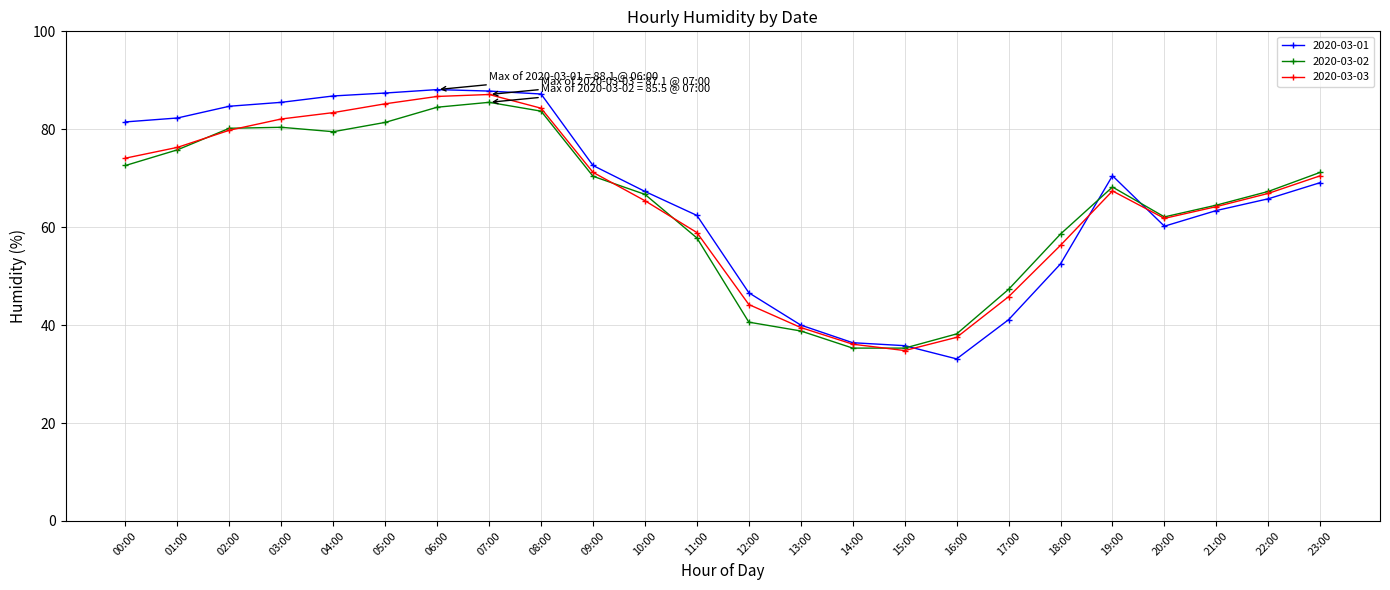

What is the total value across all series at 13:00?

118.3